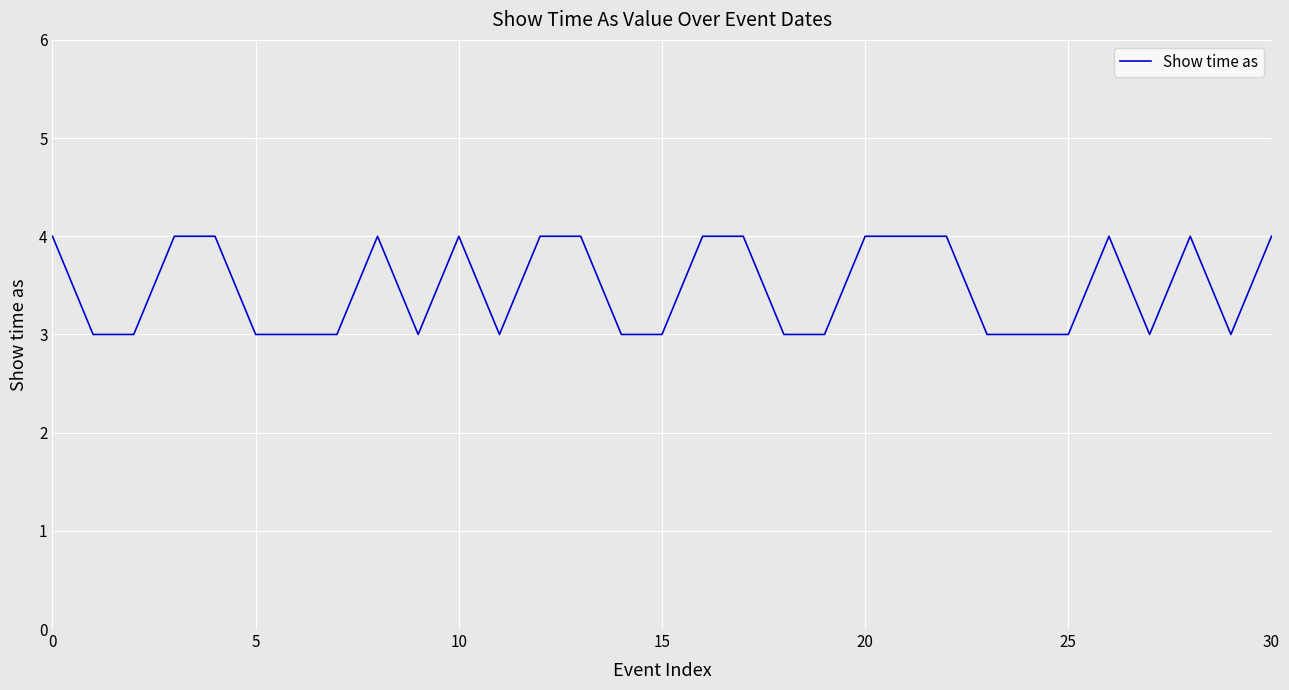

What is the maximum value shown in the chart?

4